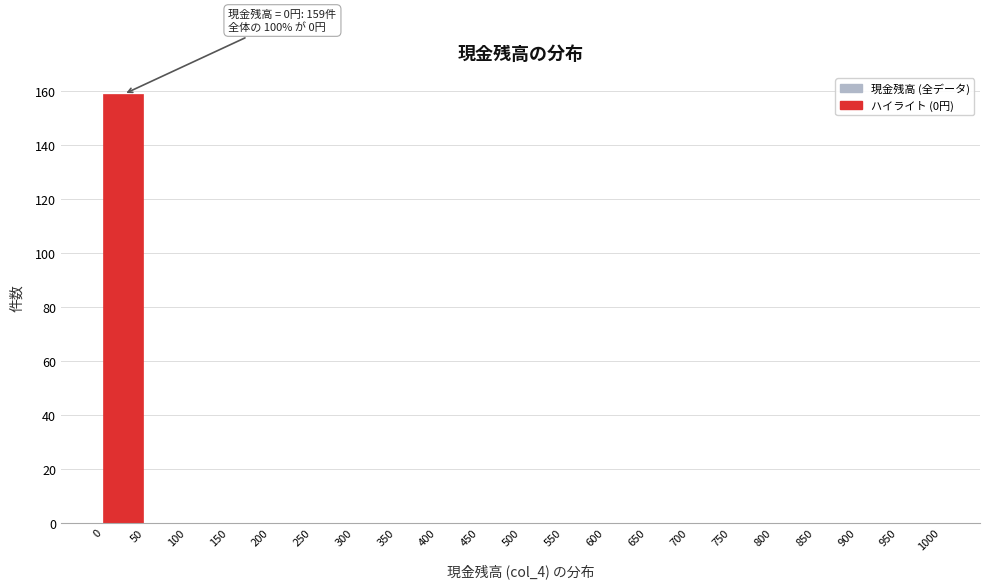

Over which range of the x-axis is the bar tallest?

0 to 50